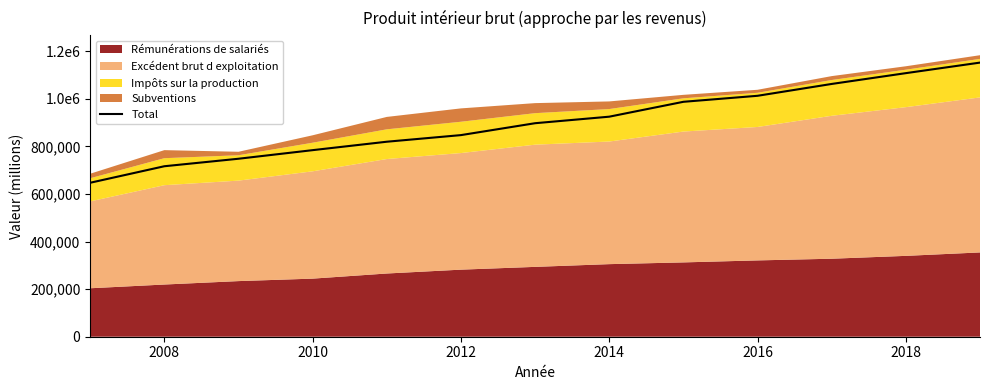

True or false: there are more than 1 points higher than both neighbors.

False